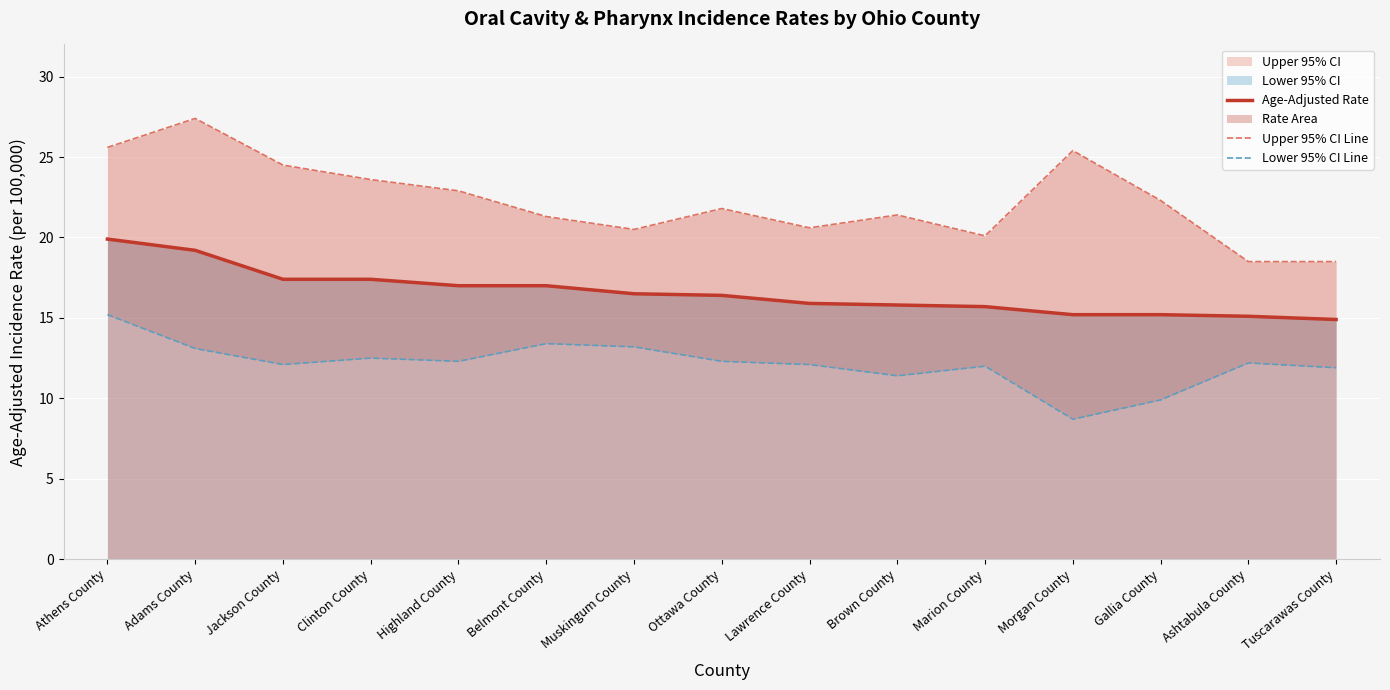

List the series in order of their overall mean, lowest first.

Lower 95% CI Line, Age-Adjusted Rate, Upper 95% CI Line